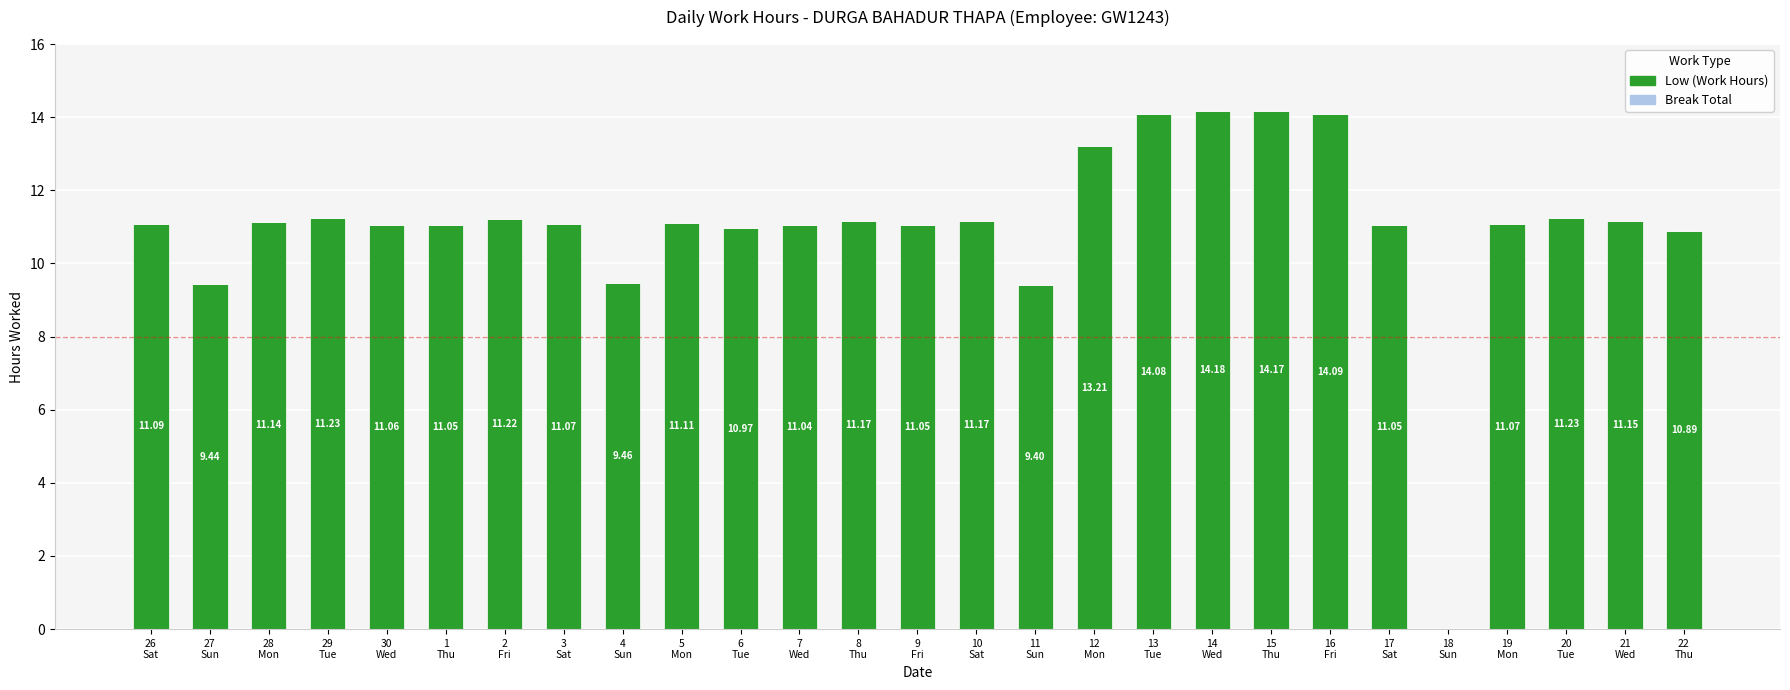

How many positive values are there?

26